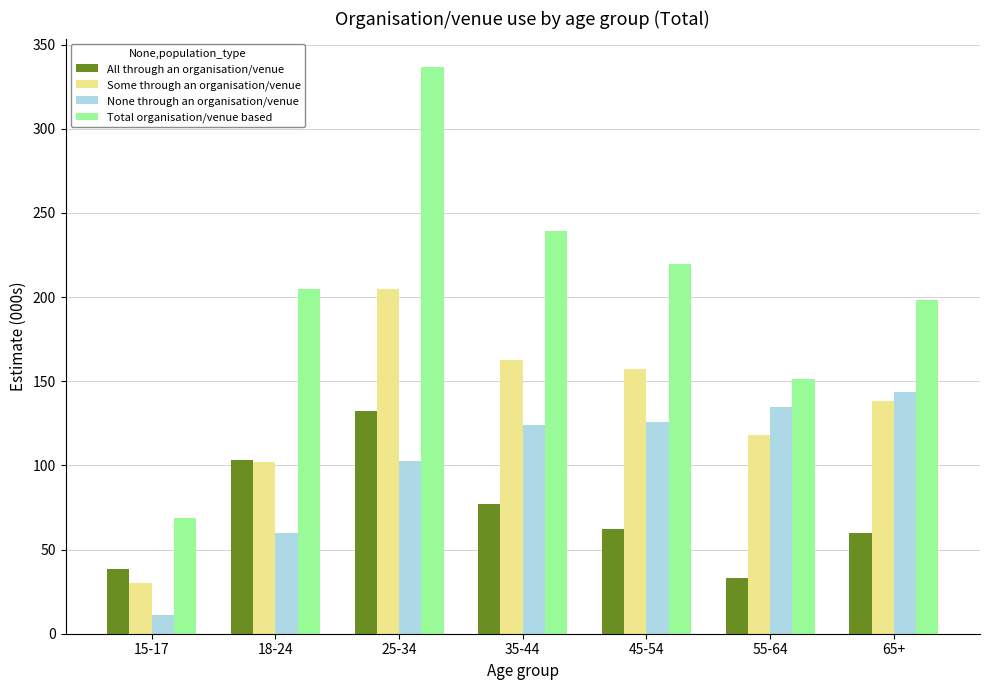

What is the greatest value displayed?

336.7